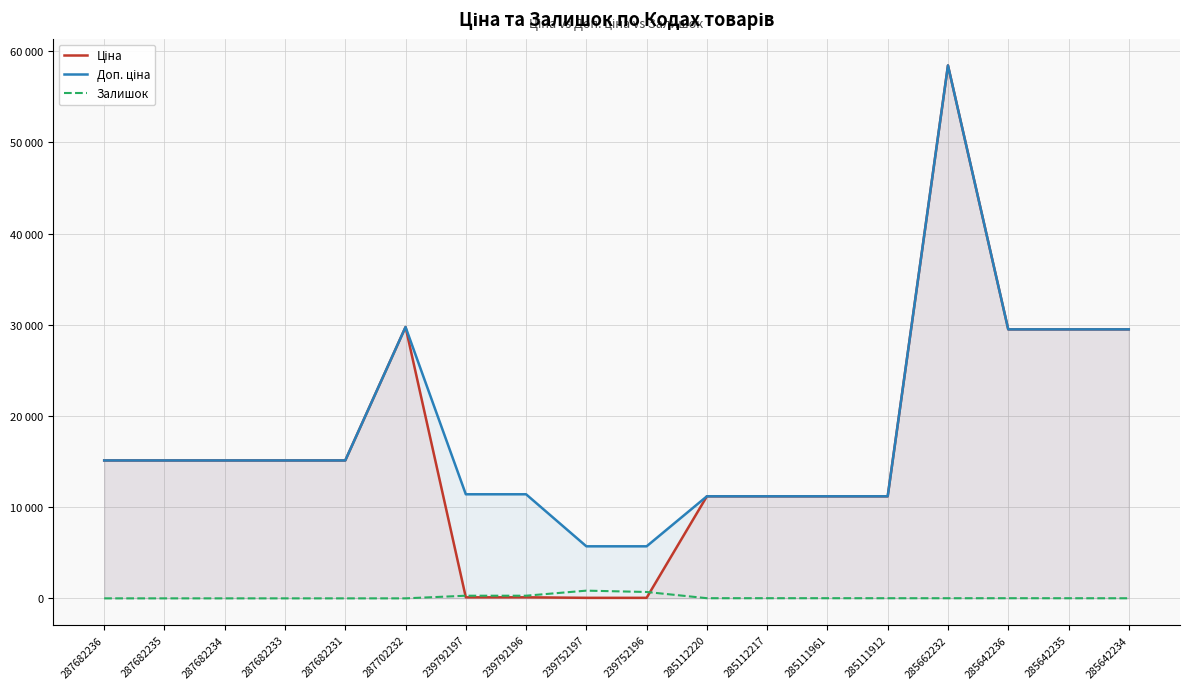

List the series in order of their peak value, lowest first.

Залишок, Ціна, Доп. ціна